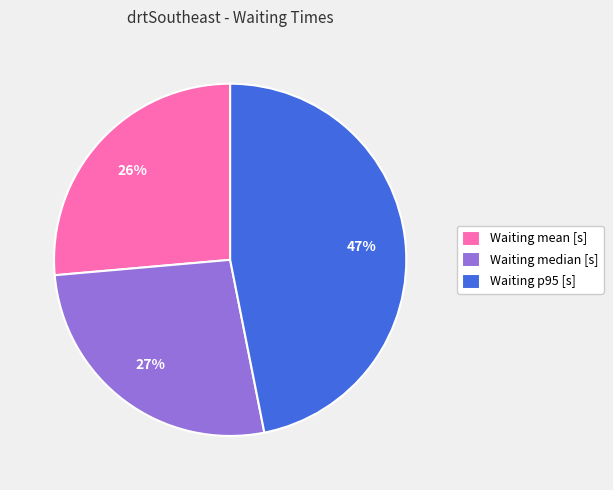

Does Waiting mean [s] represent more than half of the total?

No